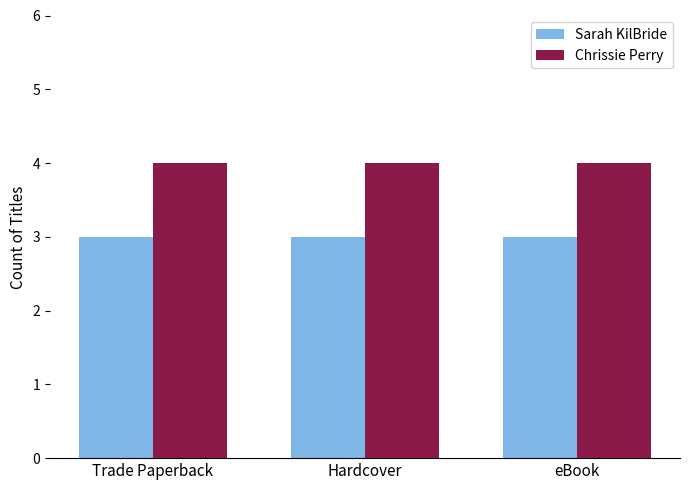

What is the label of the 1st bar from the left?

Trade Paperback